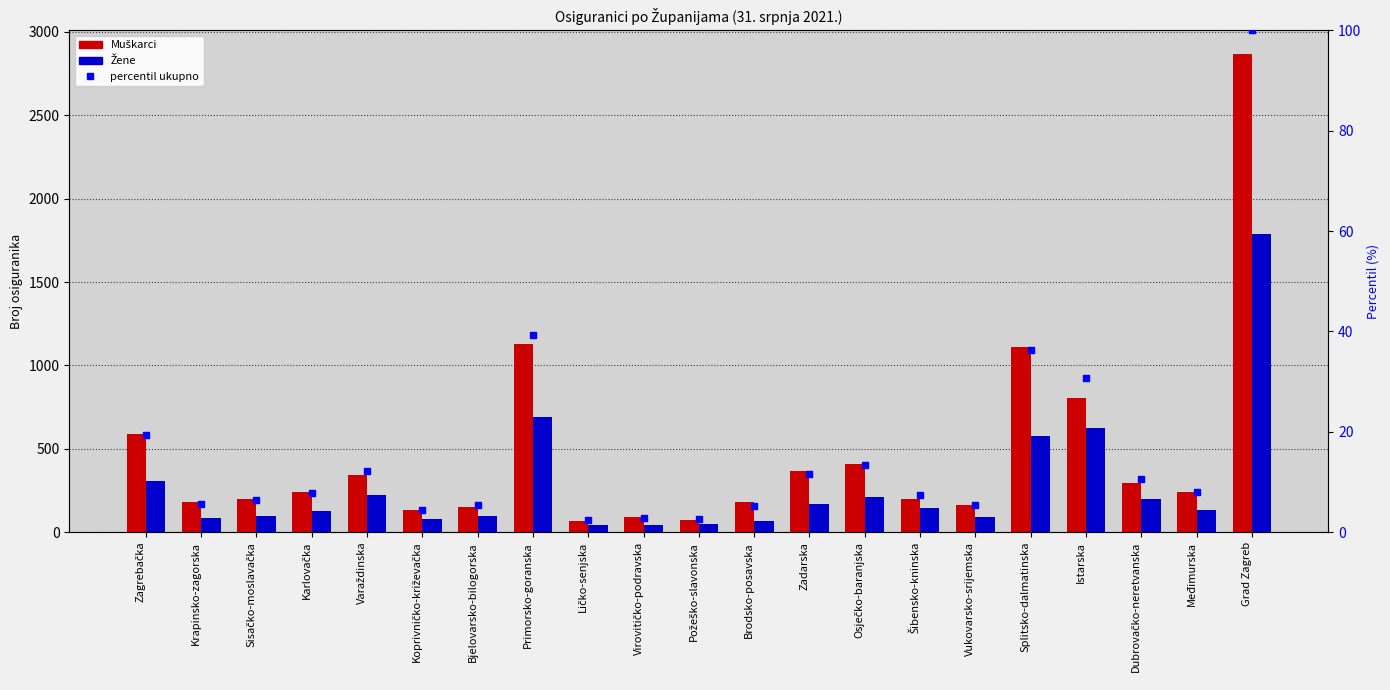

At how many categories does at least one series exceed 1184?

1